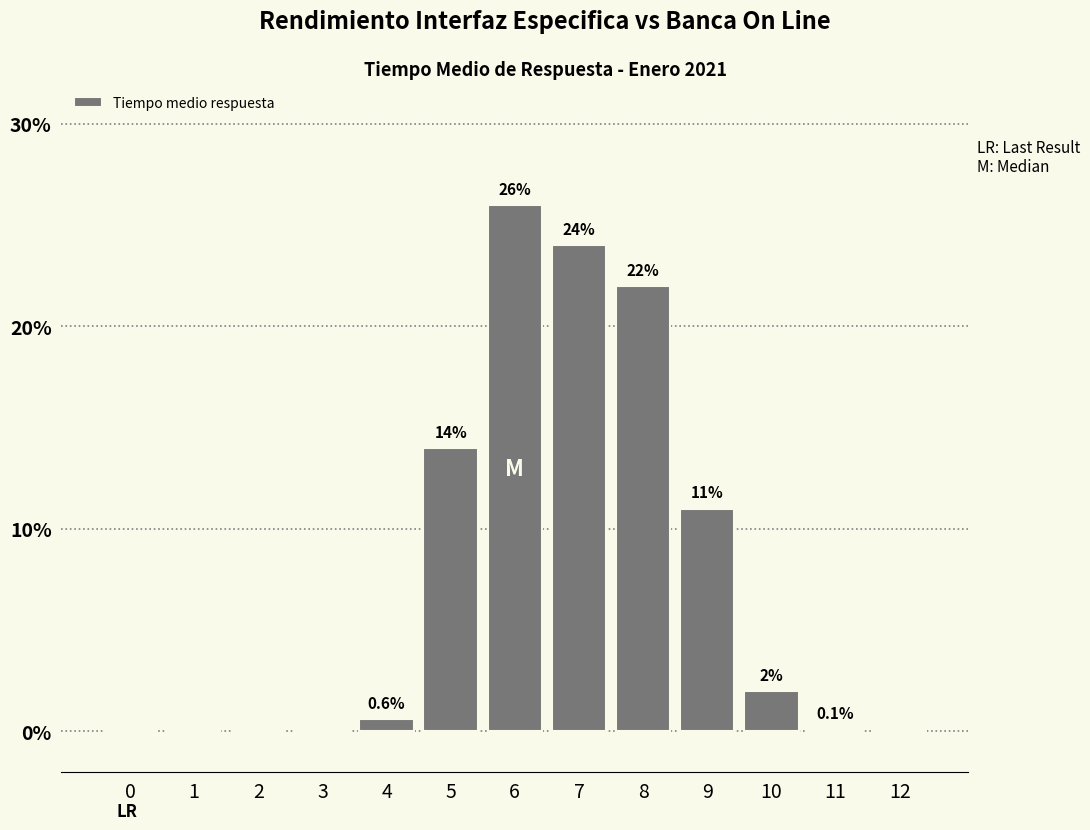

Reading left to right, what are all the values shown in this chart?

0=0.0	1=0.0	2=0.0	3=0.0	4=0.6	5=14.0	6=26.0	7=24.0	8=22.0	9=11.0	10=2.0	11=0.1	12=0.0